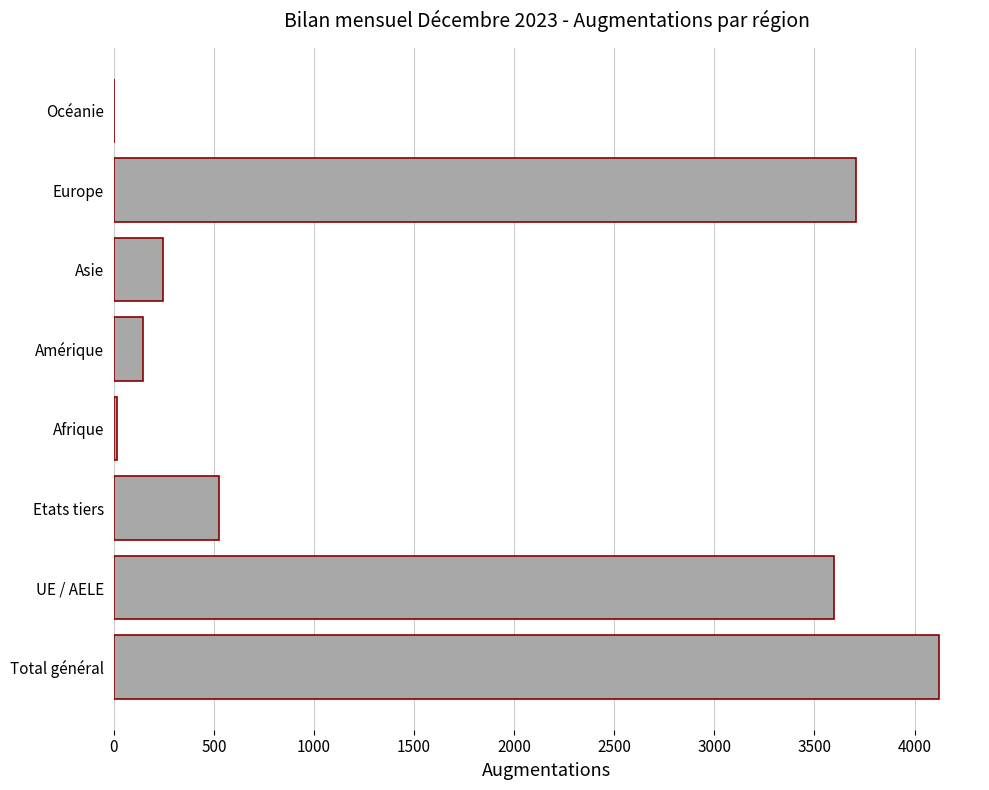

What is the change in value from UE / AELE to Asie?

-3350